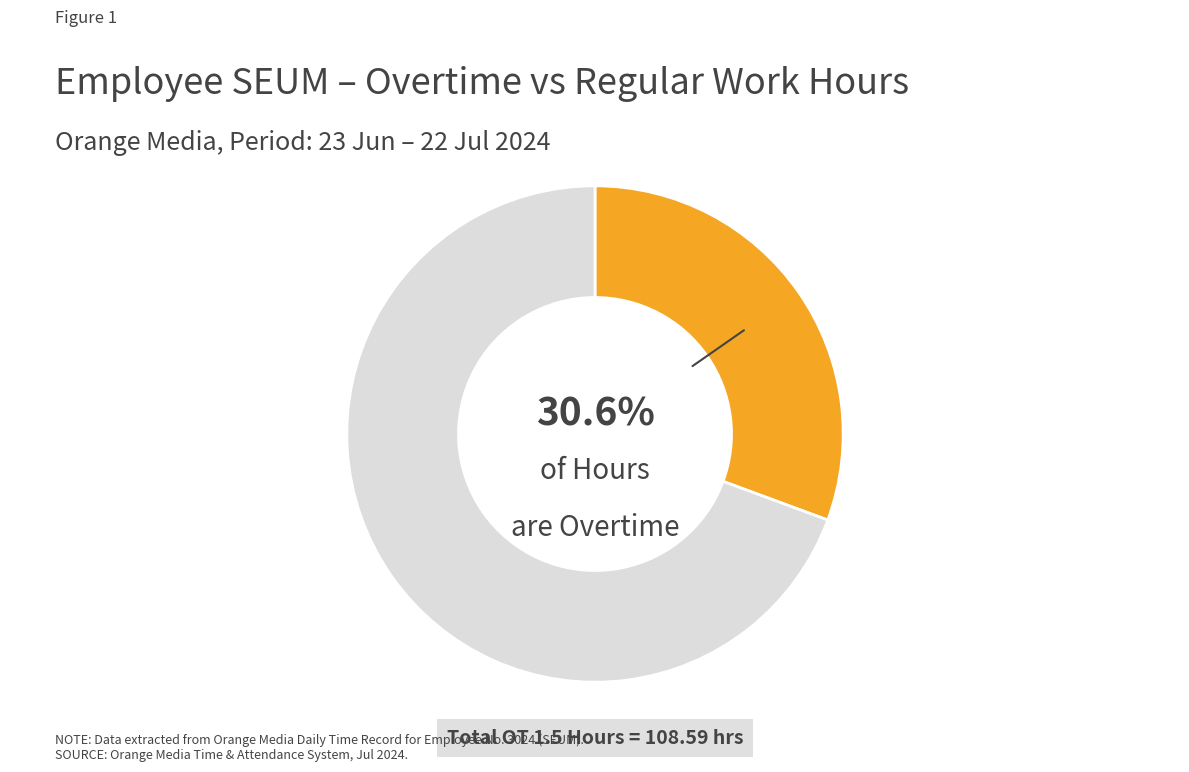

Is there a majority slice in this chart?

Yes